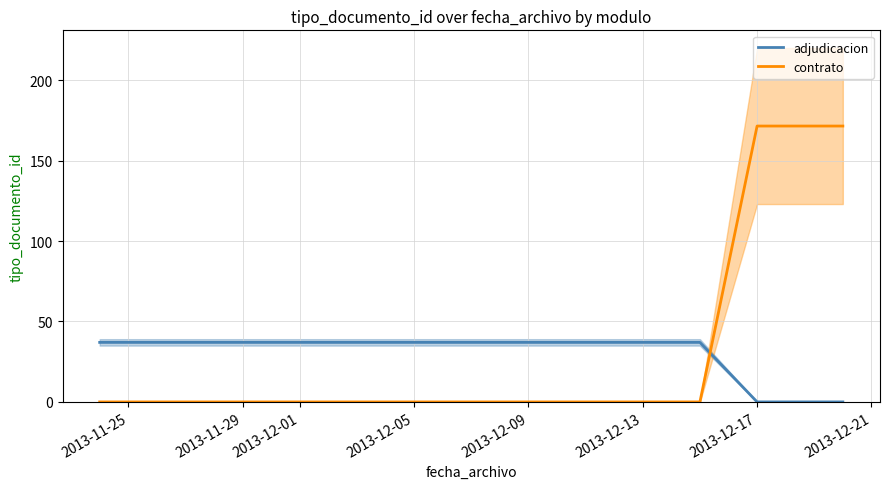

What is the average value of the contrato series?

38.1